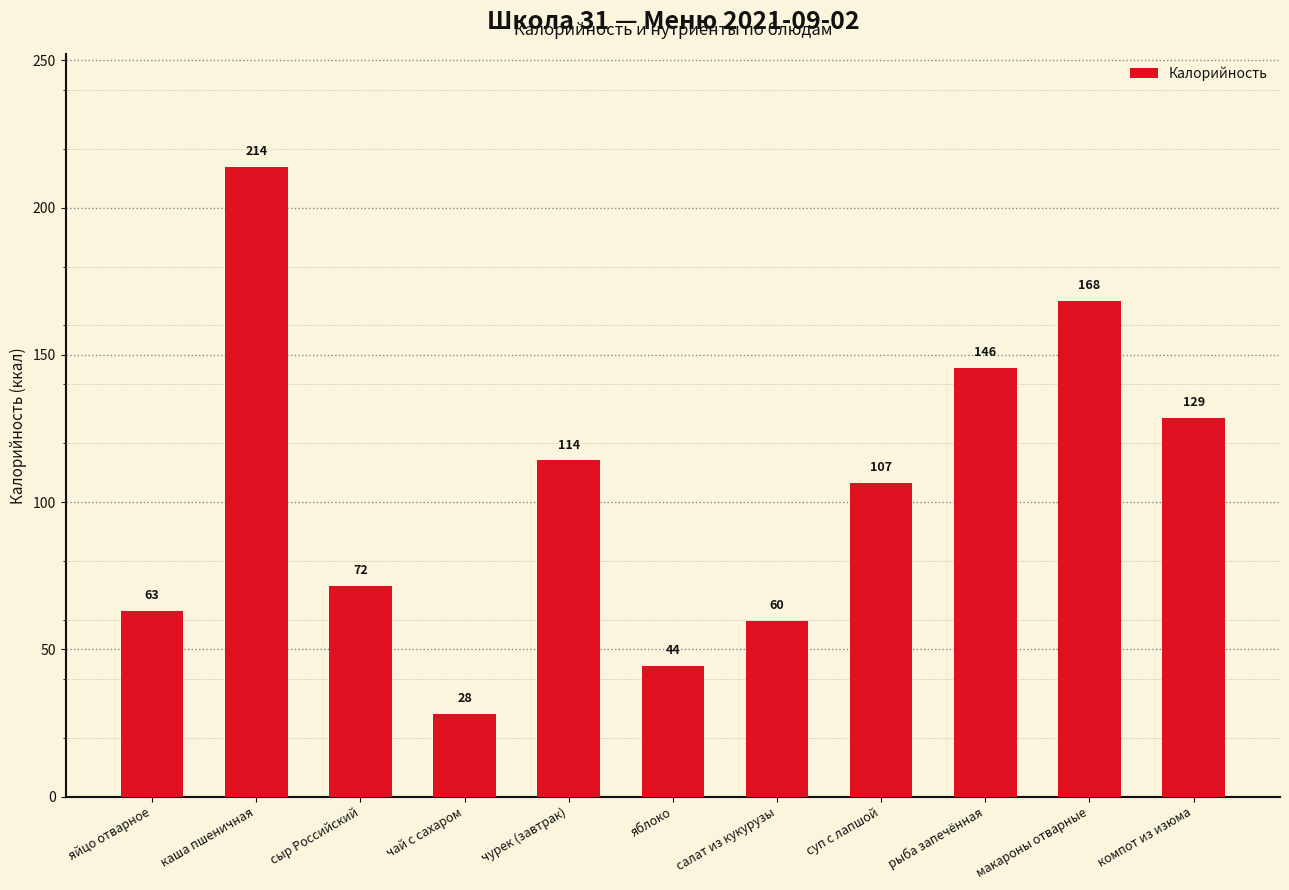

Count the number of data series in this chart.

1